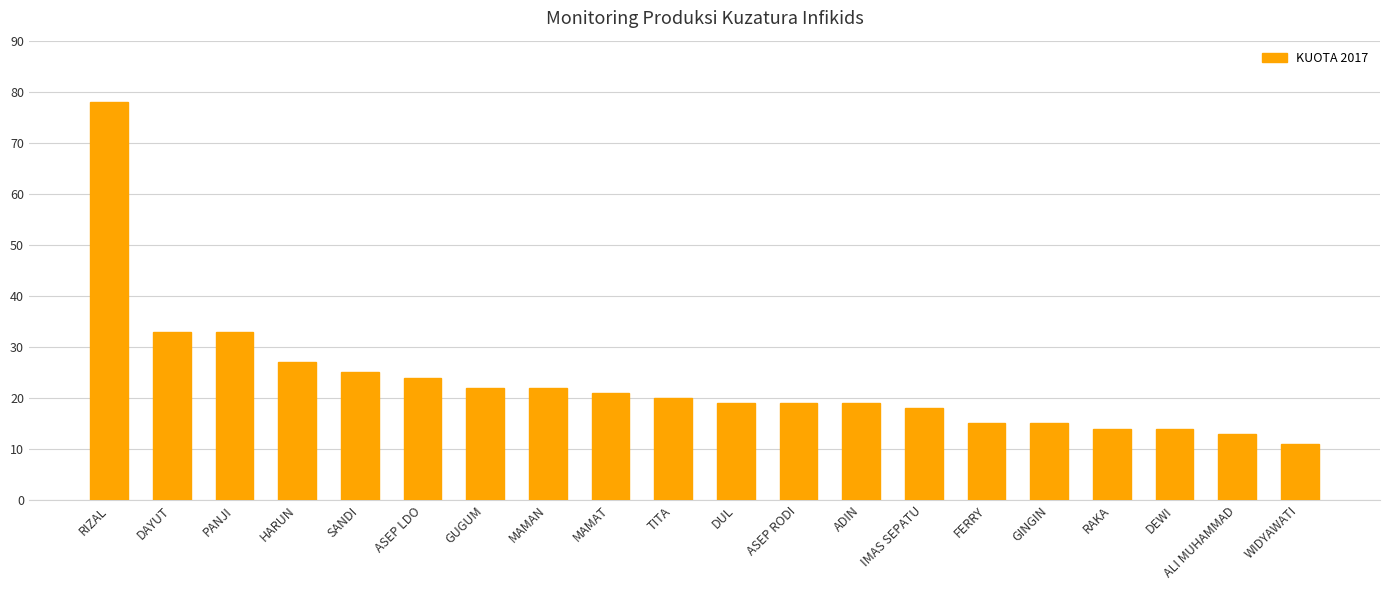

Where does the data first go above 20?

RIZAL